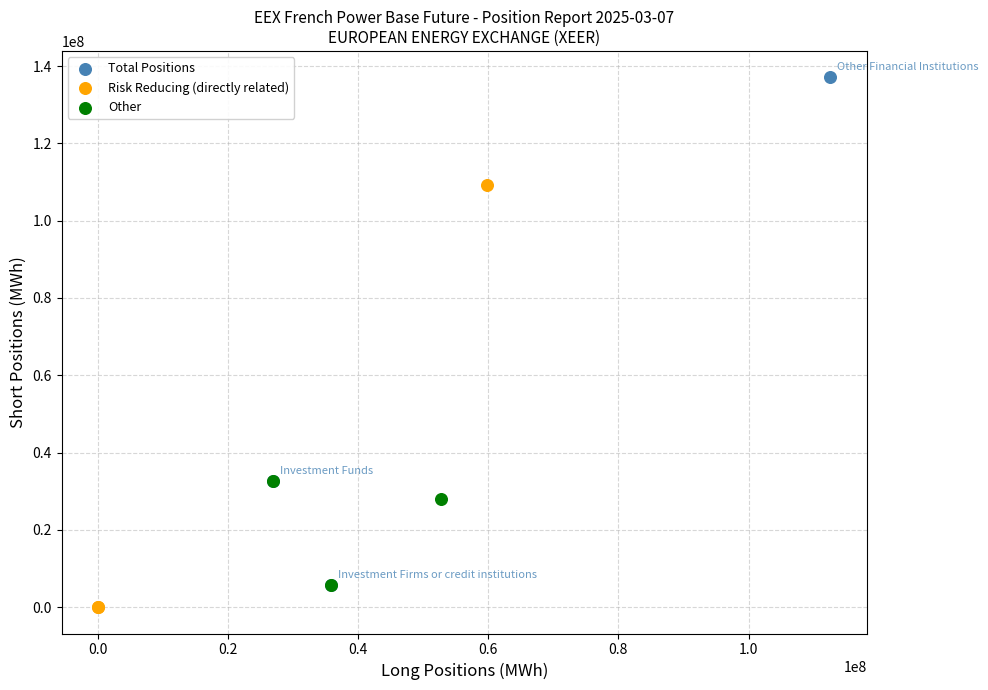

Which series has the largest Y range (max minus min)?

Total Positions